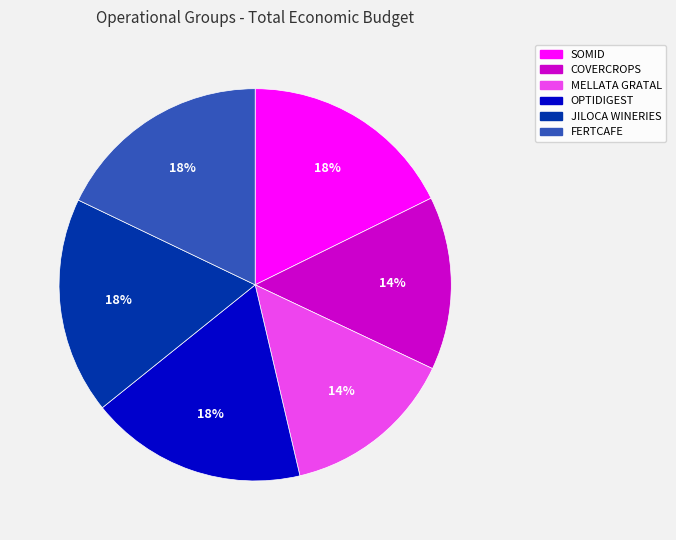

Is MELLATA GRATAL the majority of the pie?

No